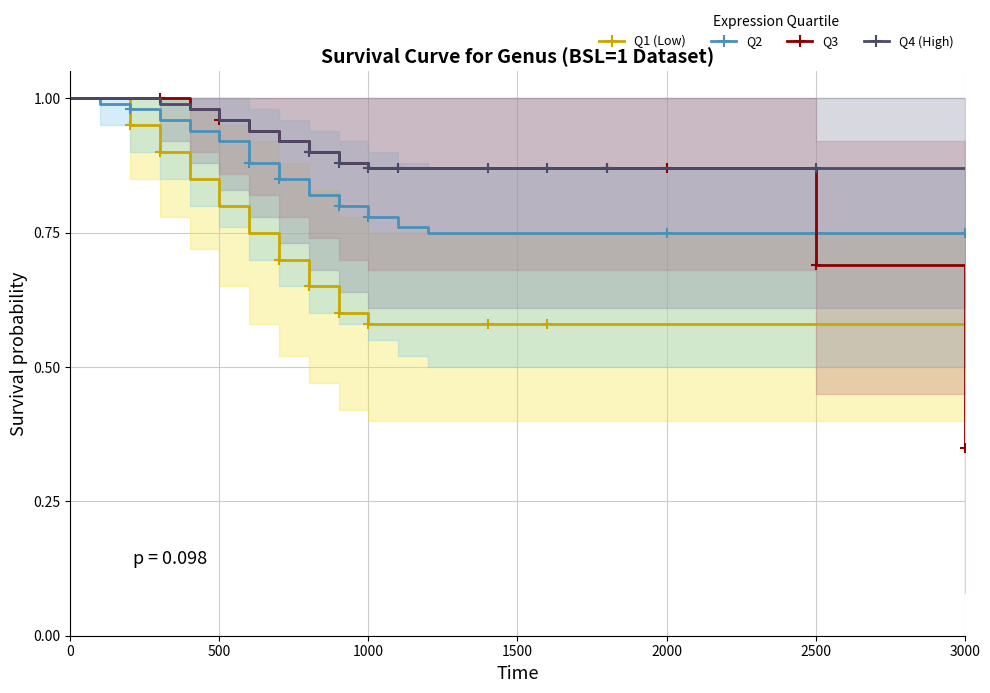

List the series in order of their peak value, highest first.

Q1 (Low), Q2, Q3, Q4 (High)